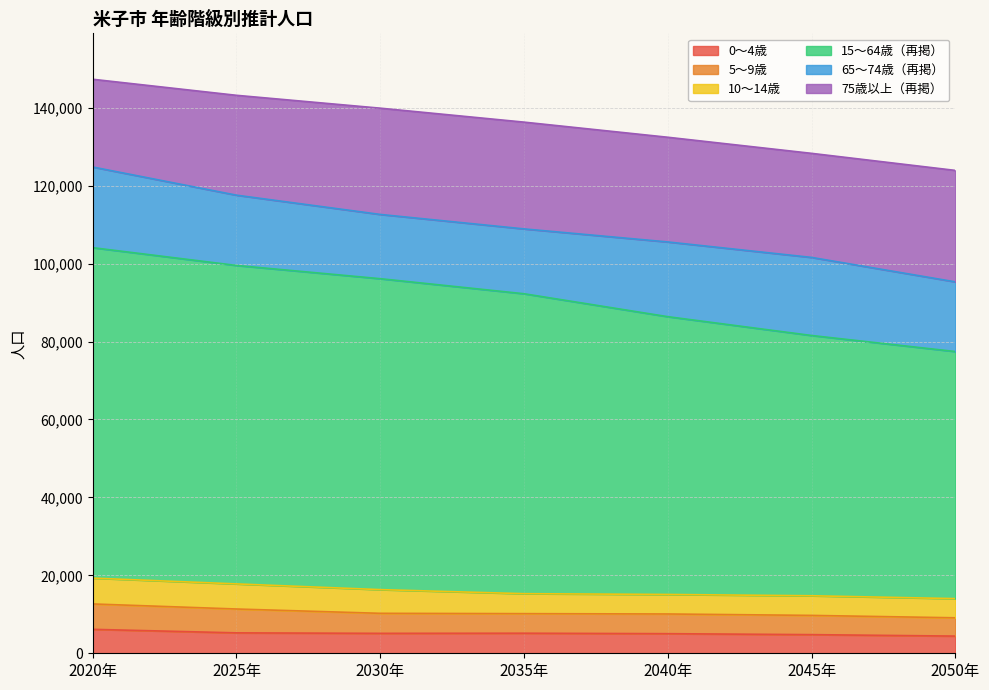

Which category has the lowest value in the 10～14歳 series?

2050年